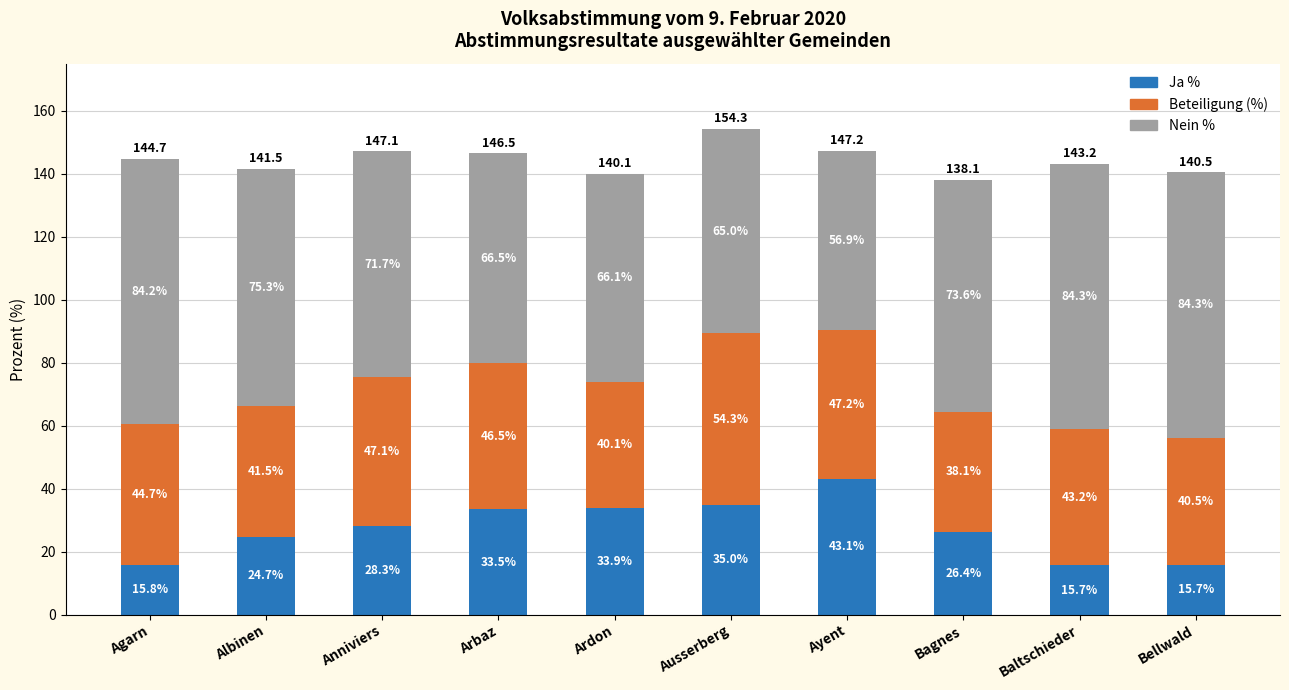

What is the sum of all Ja % values?

272.0